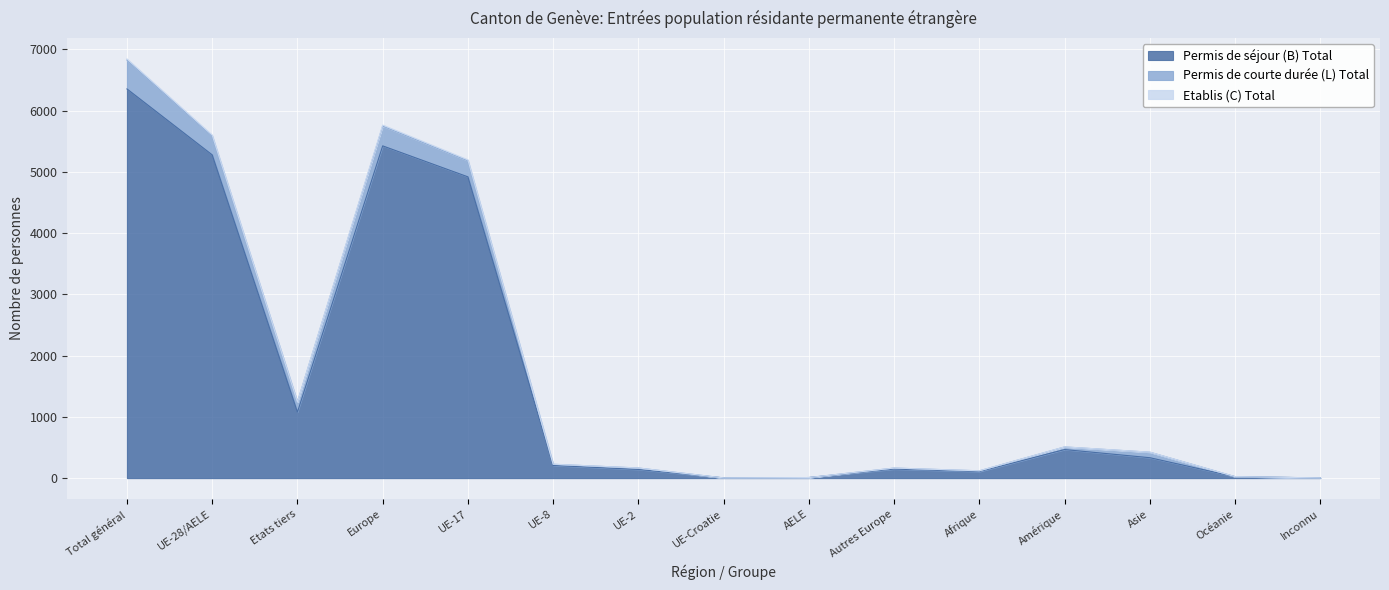

What is the minimum value for Permis de séjour (B) Total?

3